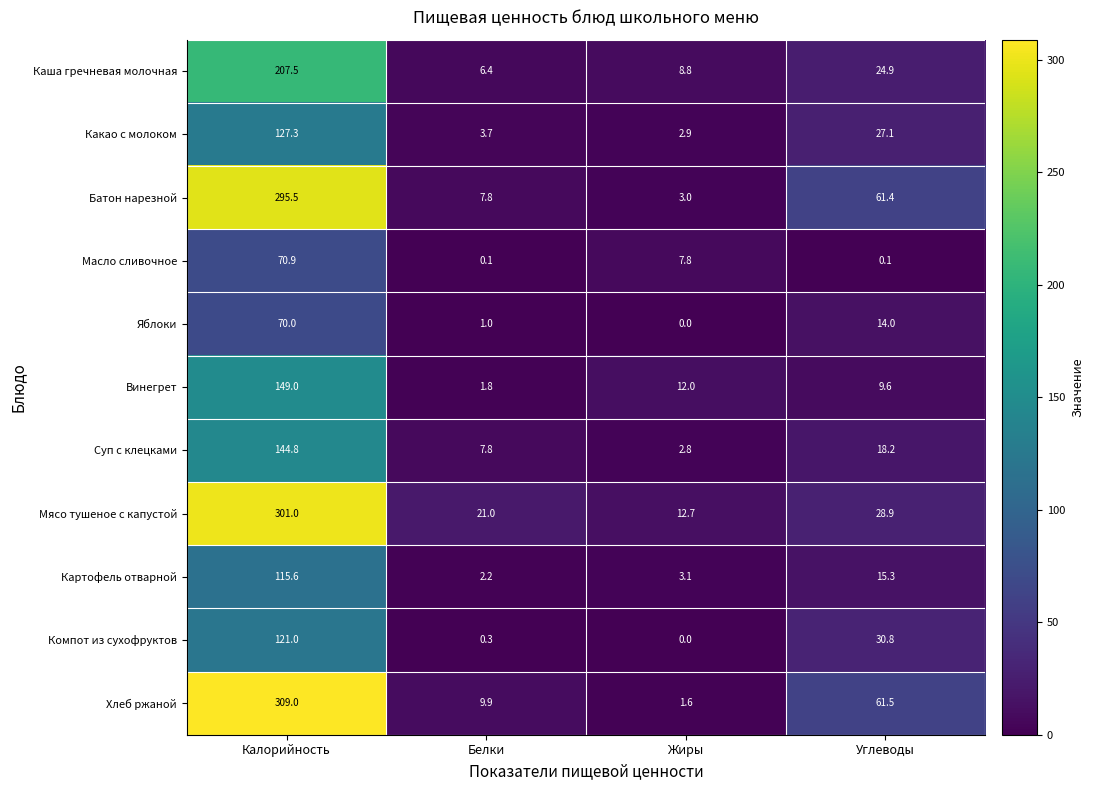

At which category is the sum across all series the highest?

Калорийность